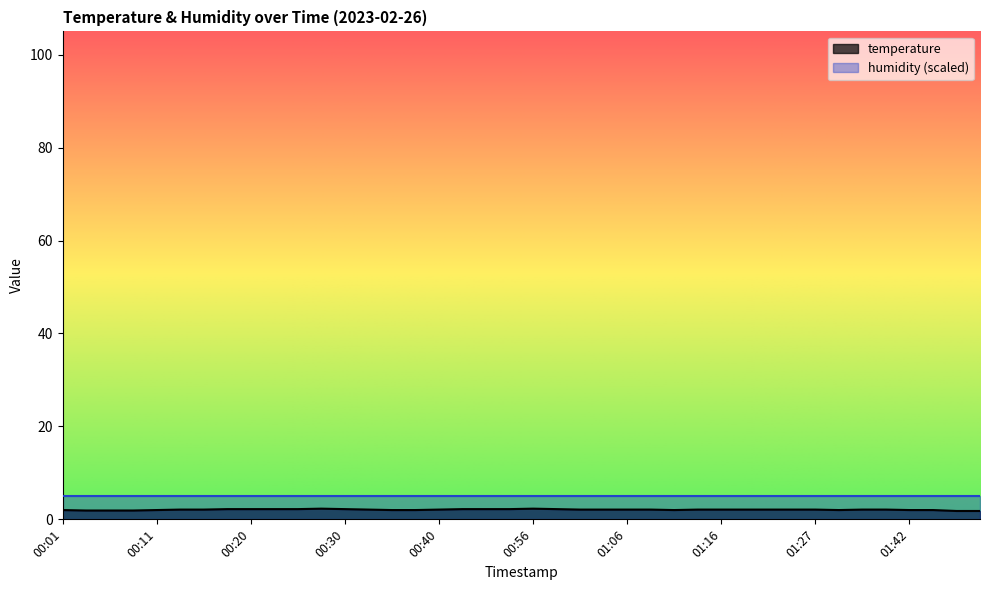

How many values exceed 2?

27